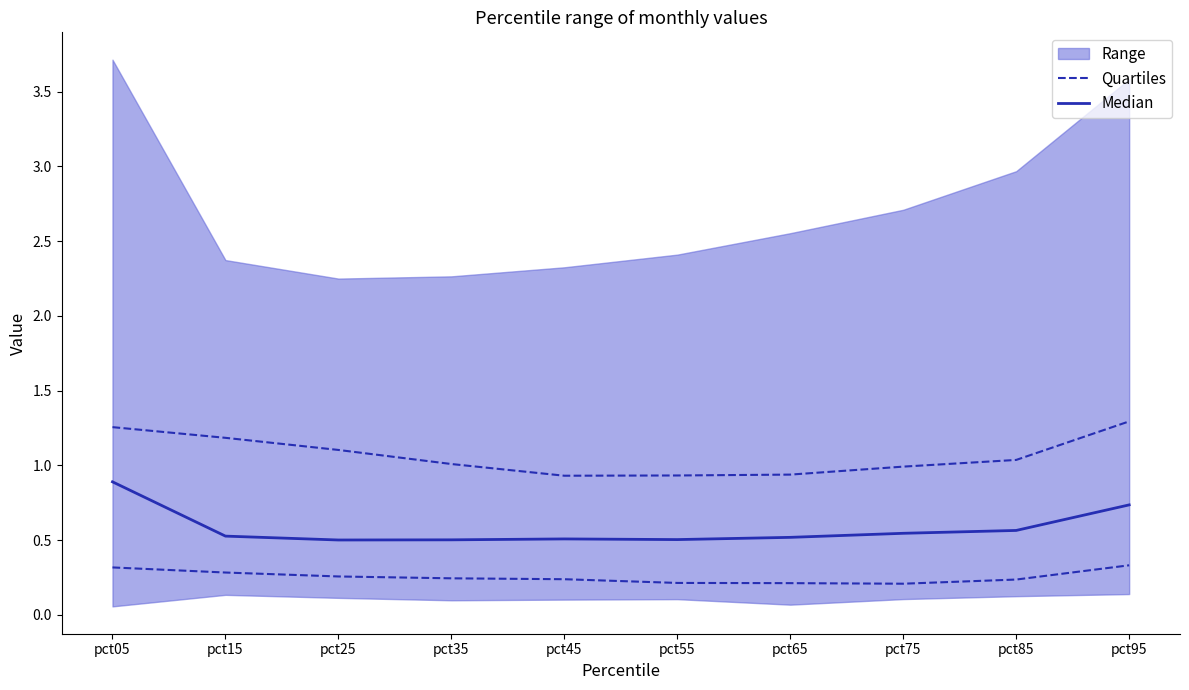

What is the value of the Quartiles point at the 9th from the left?

0.2